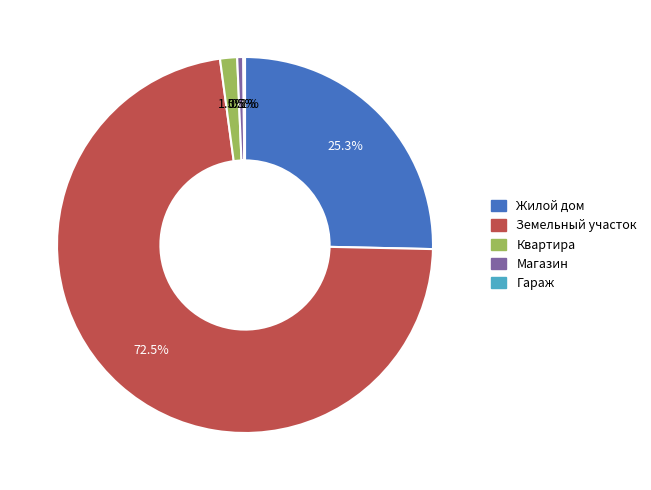

What is the largest slice in the pie chart?

Земельный участок